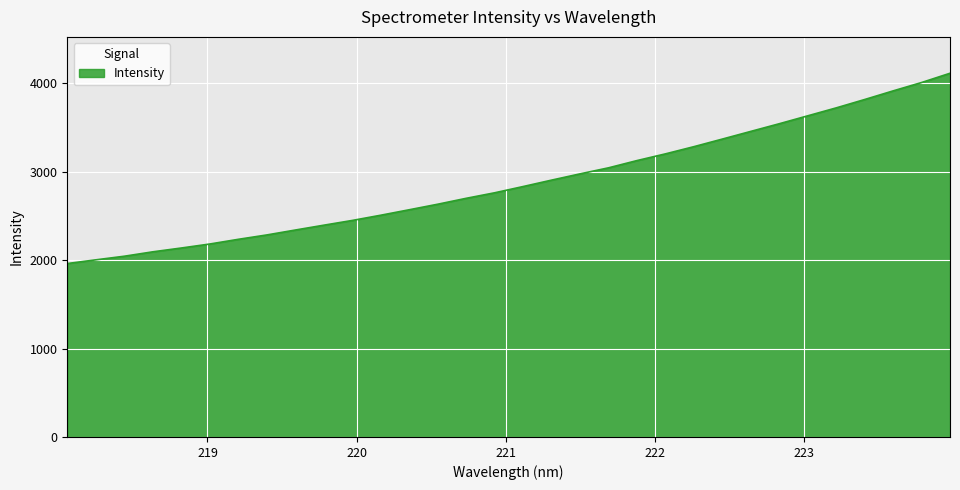

What is the difference between the maximum and minimum values?

2151.8